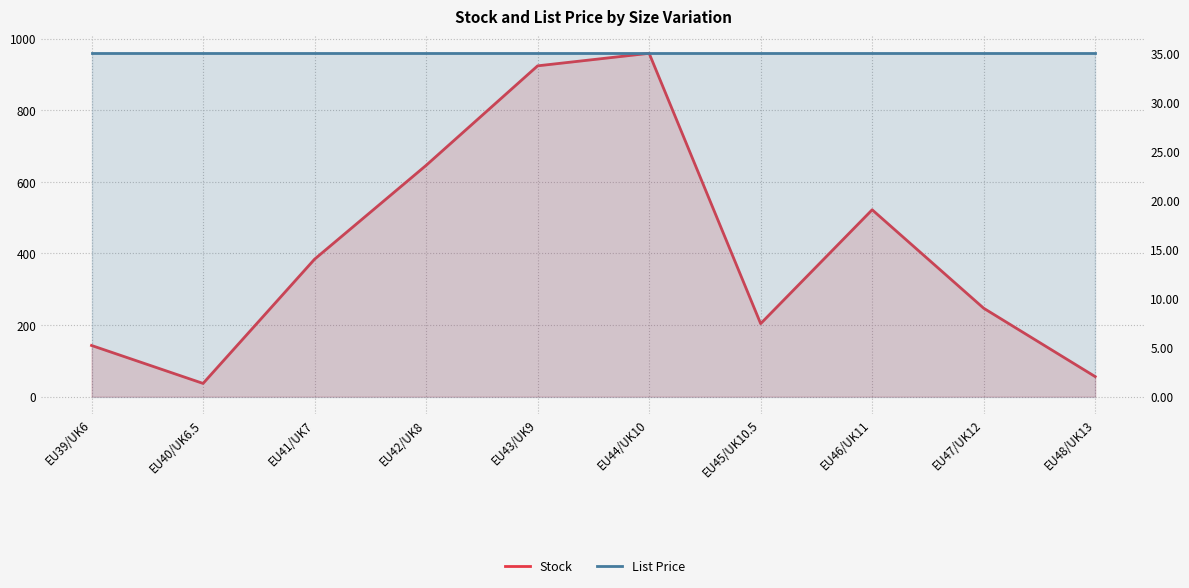

True or false: List Price and Stock cross at least once.

False